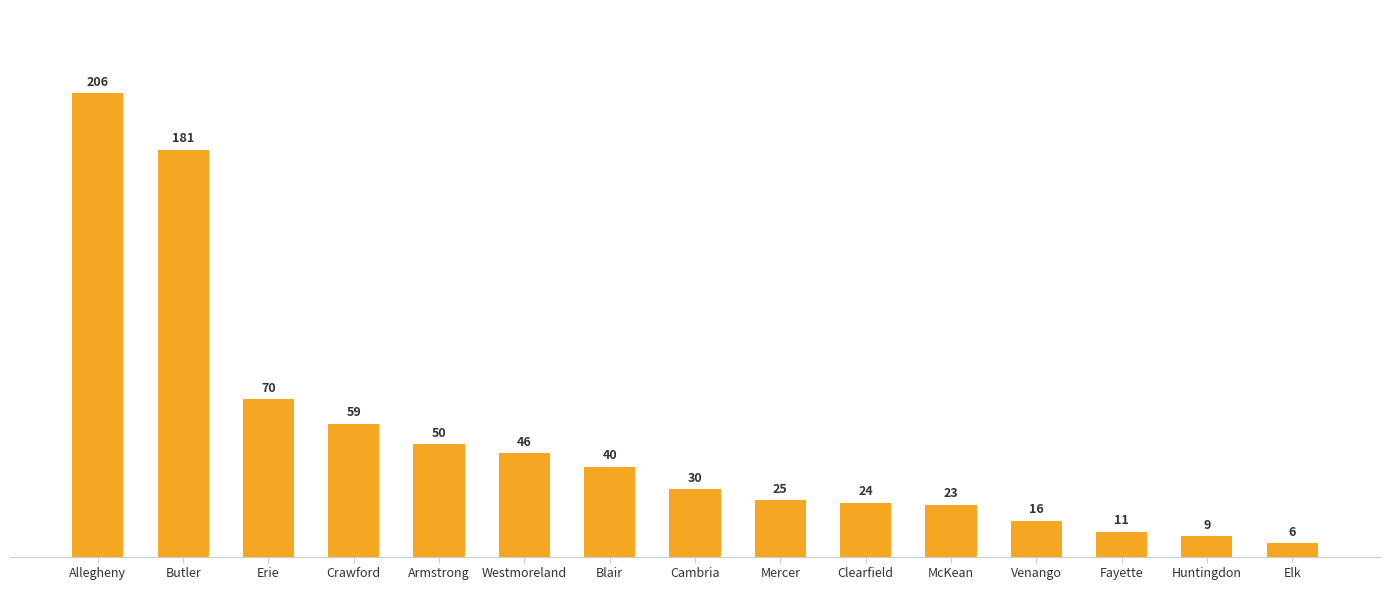

What is the average value?

53